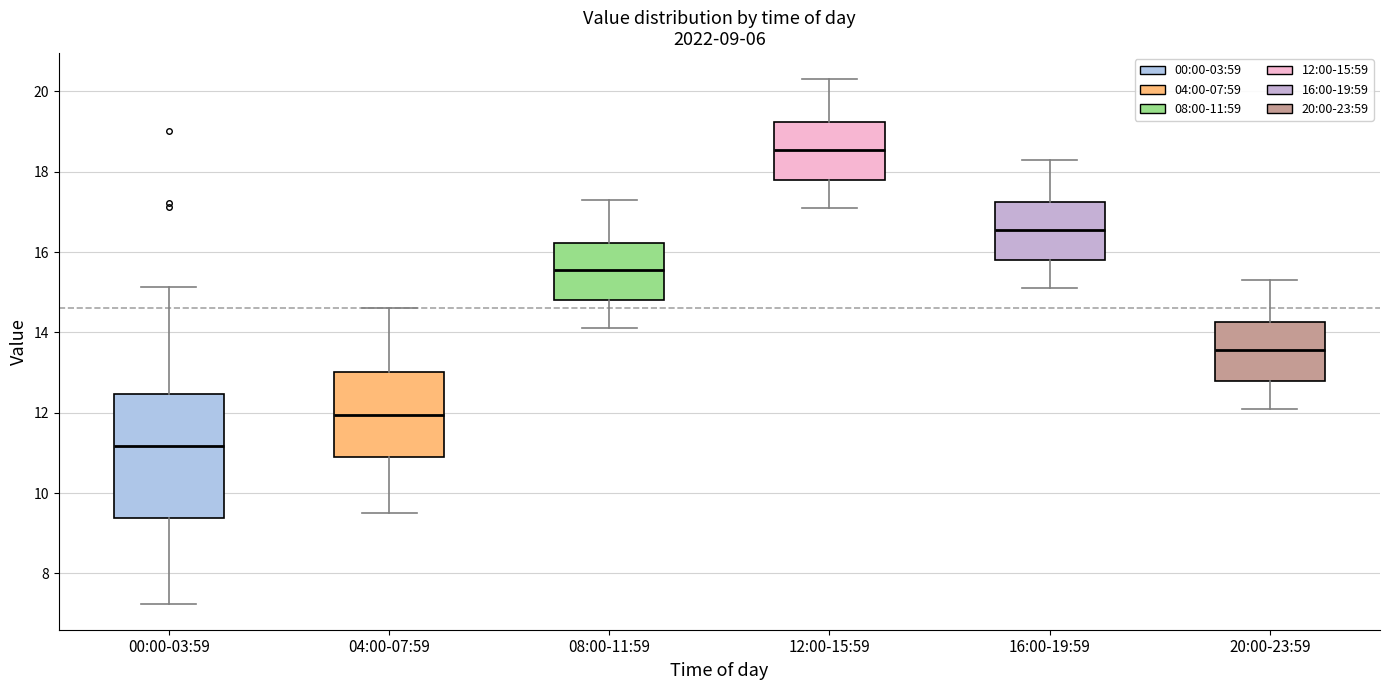

Which box has the highest median line?

12:00-15:59